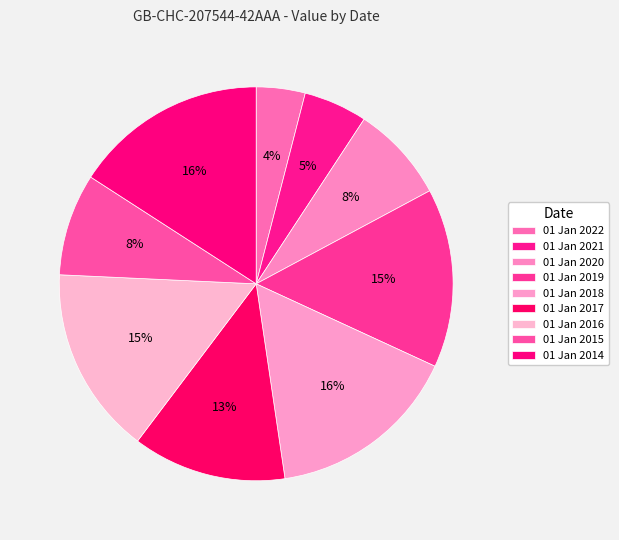

Does 01 Jan 2018 account for over 50% of the chart?

No